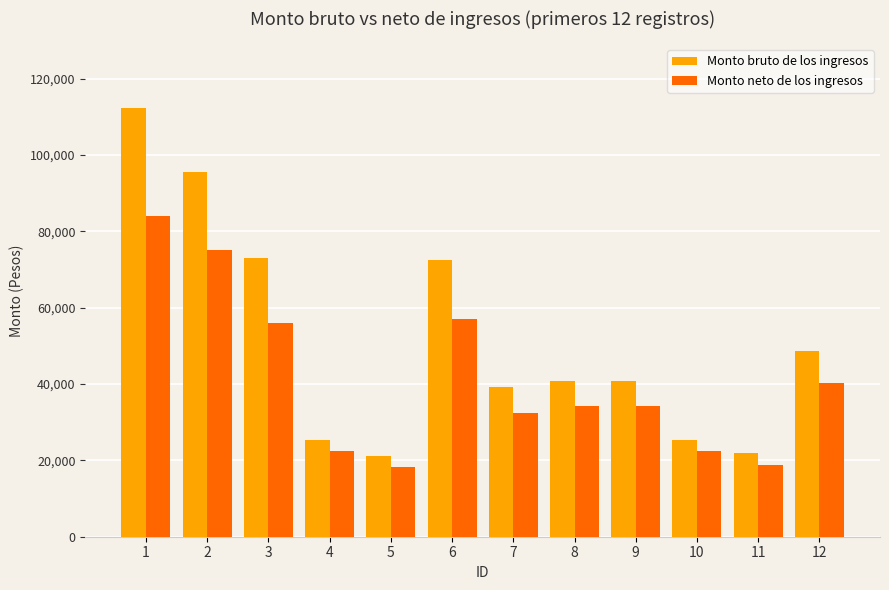

At which label does Monto neto de los ingresos first exceed 34320?

1